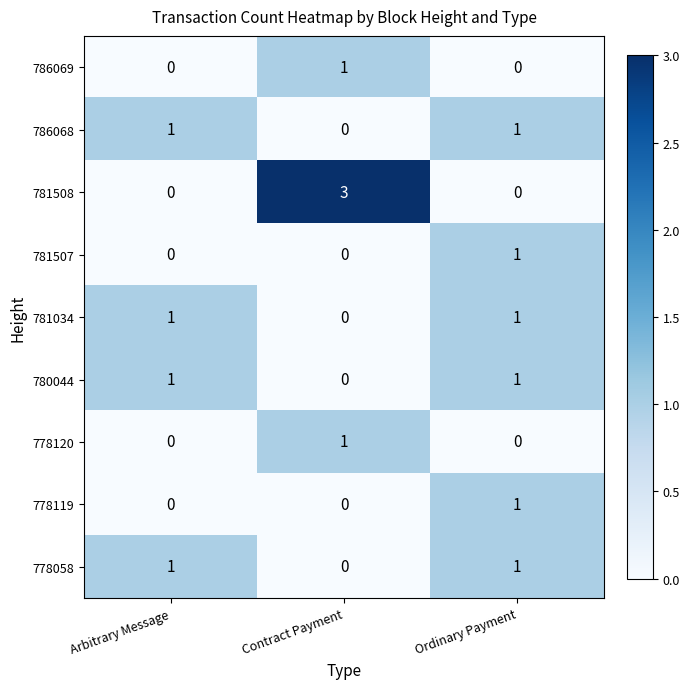

Reading left to right, transcribe all the data shown in this chart.

786069: Arbitrary Message=0	Contract Payment=1	Ordinary Payment=0
786068: Arbitrary Message=1	Contract Payment=0	Ordinary Payment=1
781508: Arbitrary Message=0	Contract Payment=3	Ordinary Payment=0
781507: Arbitrary Message=0	Contract Payment=0	Ordinary Payment=1
781034: Arbitrary Message=1	Contract Payment=0	Ordinary Payment=1
780044: Arbitrary Message=1	Contract Payment=0	Ordinary Payment=1
778120: Arbitrary Message=0	Contract Payment=1	Ordinary Payment=0
778119: Arbitrary Message=0	Contract Payment=0	Ordinary Payment=1
778058: Arbitrary Message=1	Contract Payment=0	Ordinary Payment=1